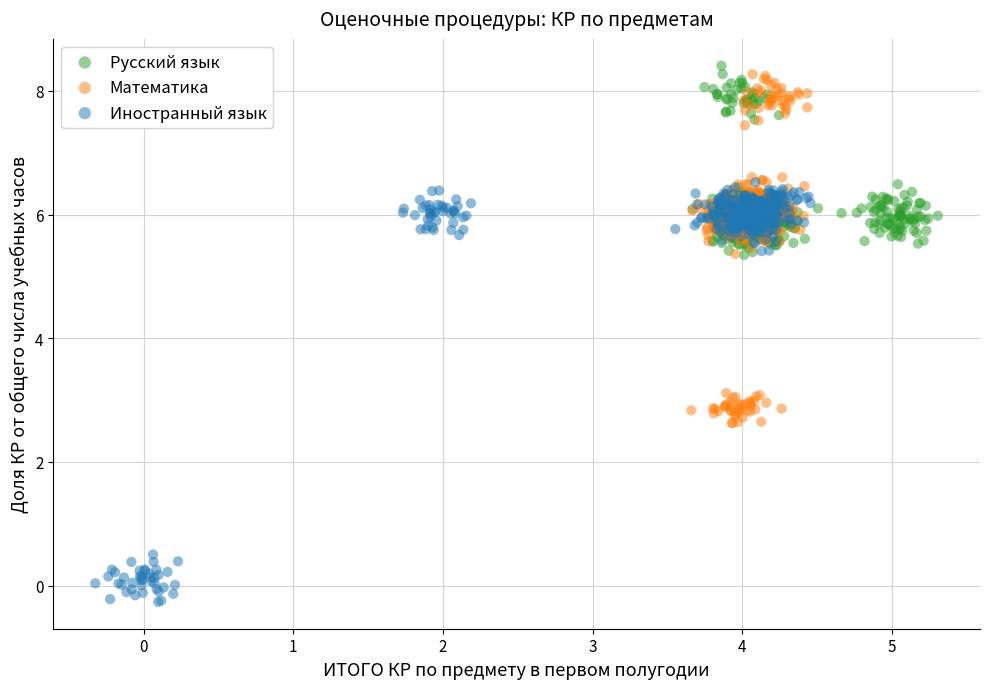

Which series reaches the minimum Y coordinate?

Иностранный язык